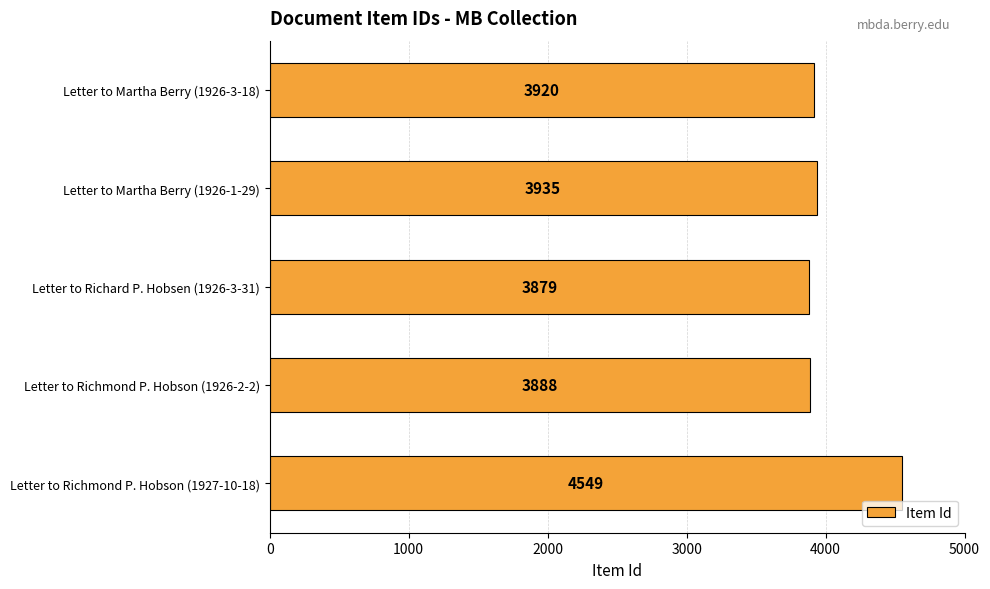

How many data points are less than 3920?

2